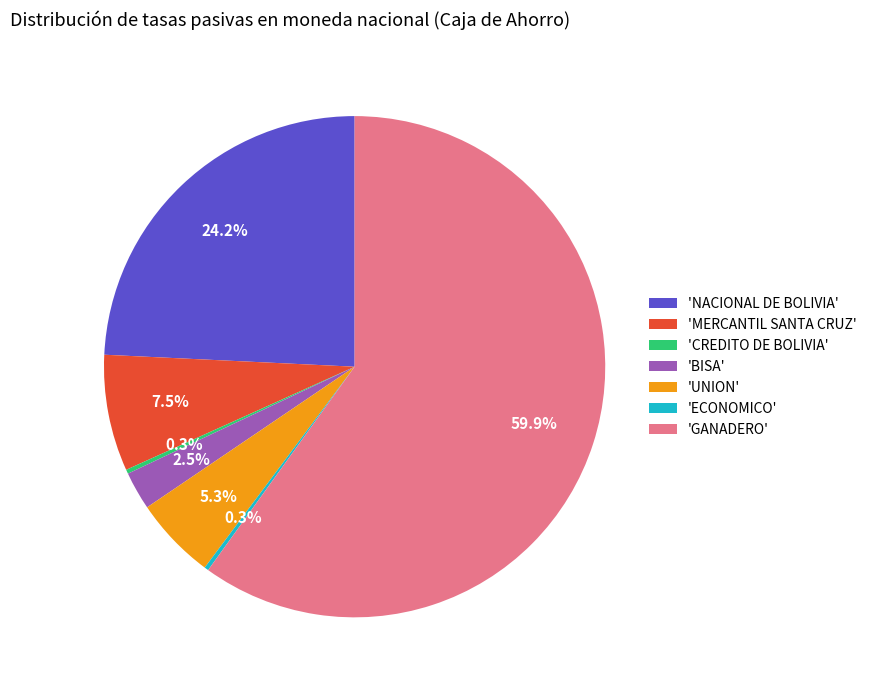

Which category has the biggest portion of the pie?

'GANADERO'